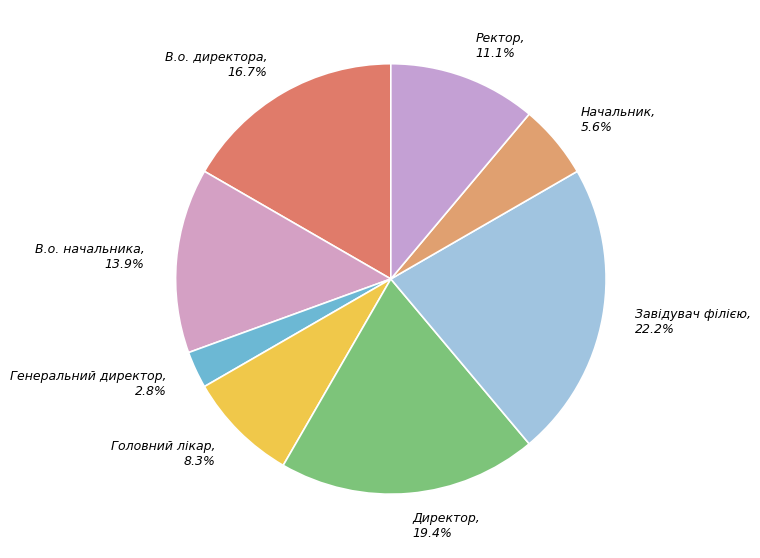

To the nearest percent, what percentage of the pie is Начальник?

6%